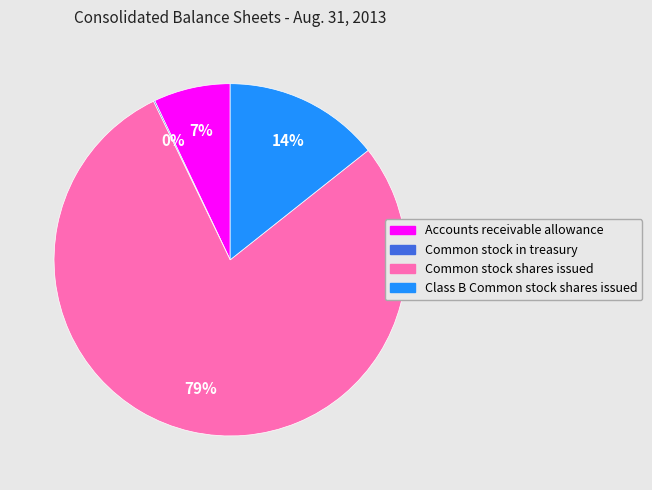

Do Common stock shares issued and Accounts receivable allowance together represent more than half of the pie?

Yes